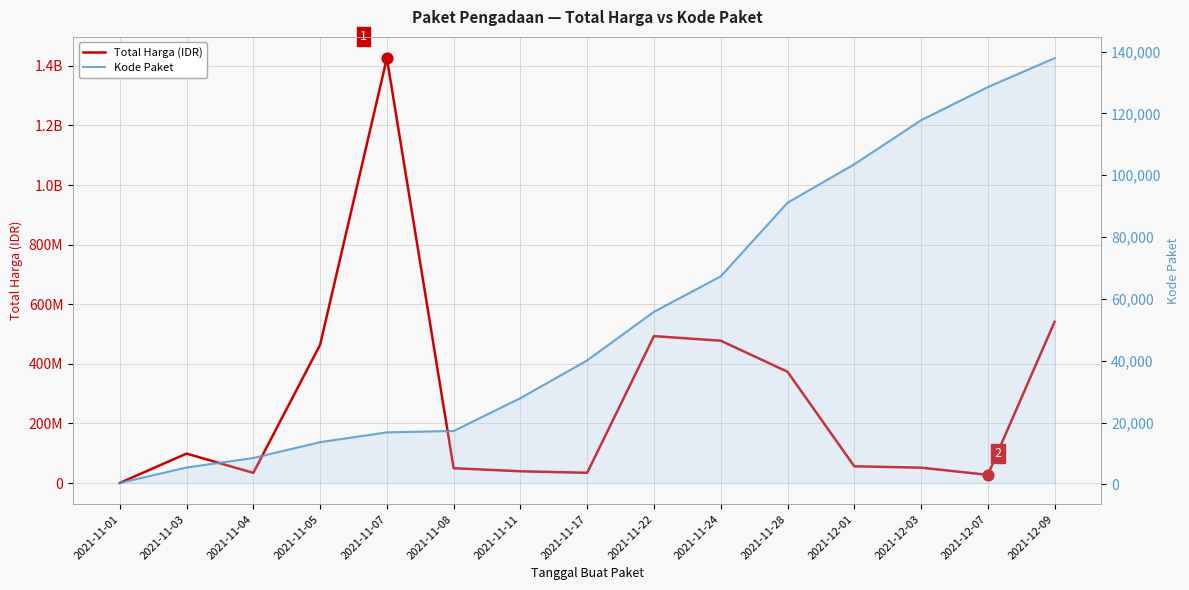

Which series reaches the maximum Y coordinate?

Total Harga (IDR)